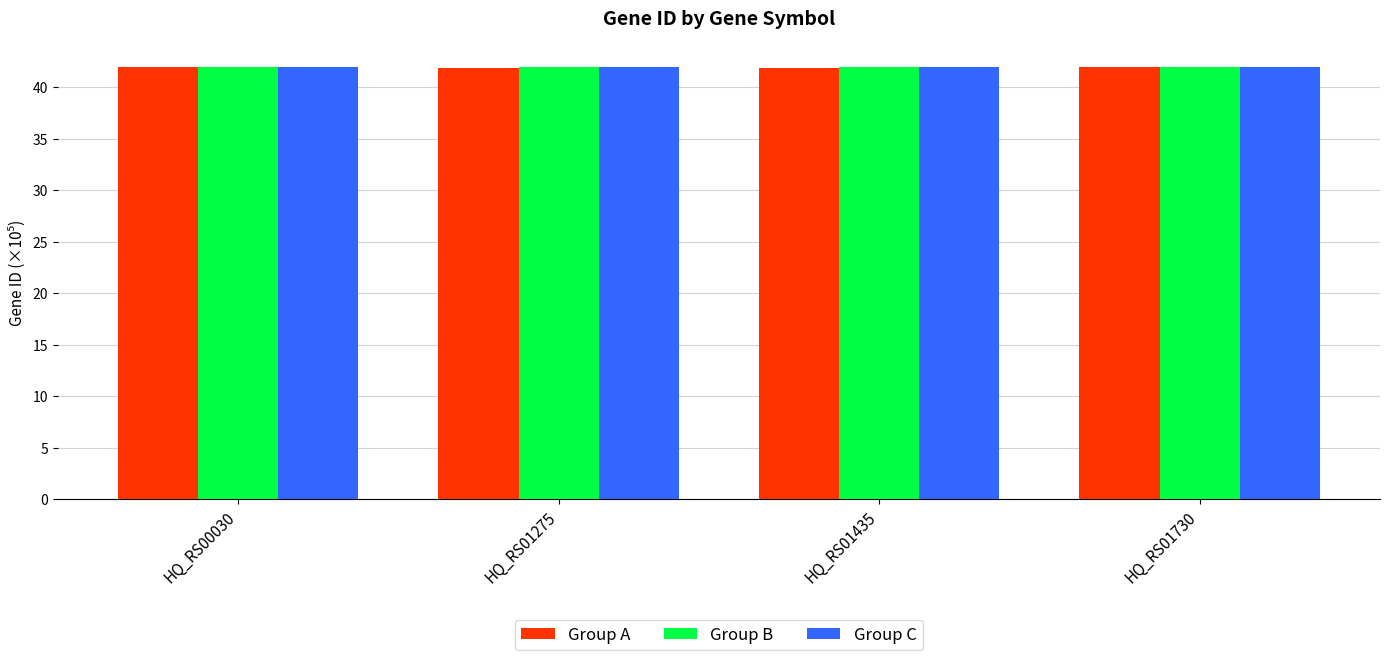

What is the maximum value shown in the chart?

41.9